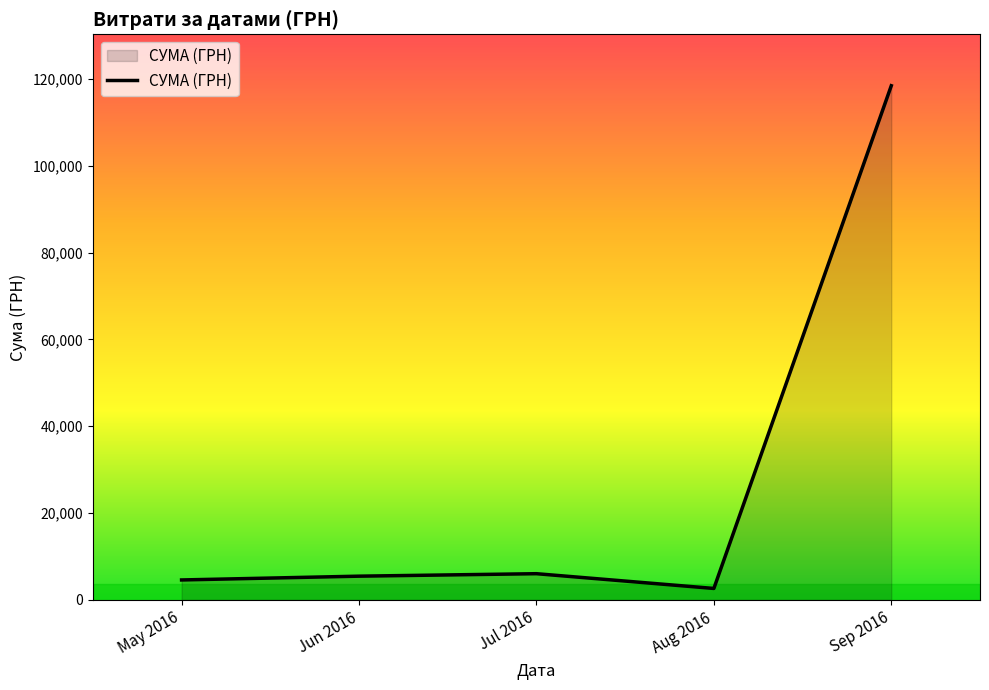

Does the chart display data point markers on the line(s)?

No